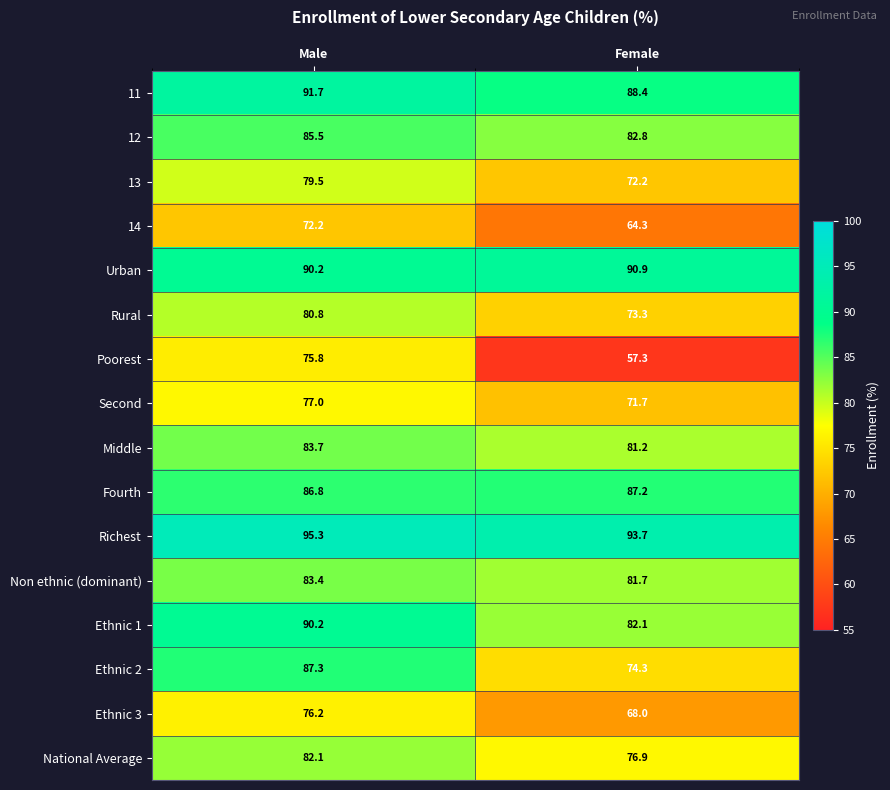

How many data points in Fourth are less than 87?

1